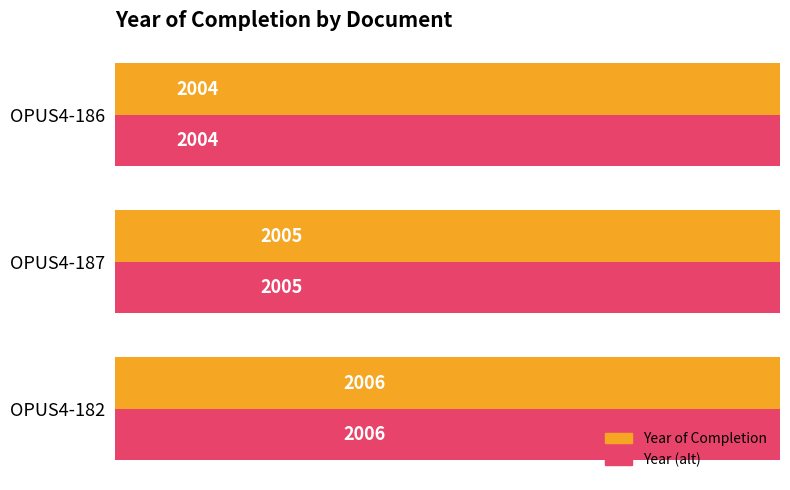

How many groups of bars are there?

3